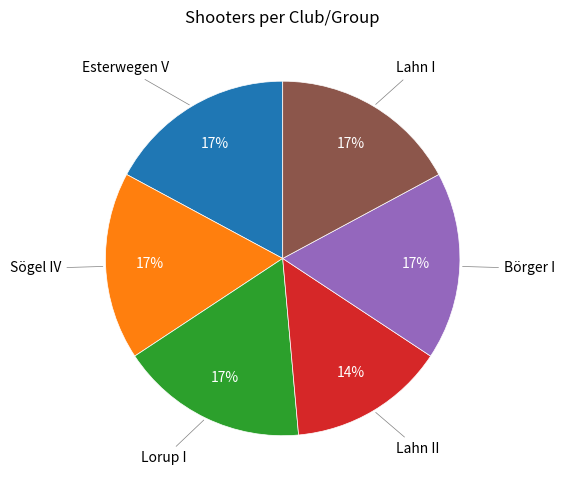

True or false: Sögel IV accounts for 17% of the total.

True